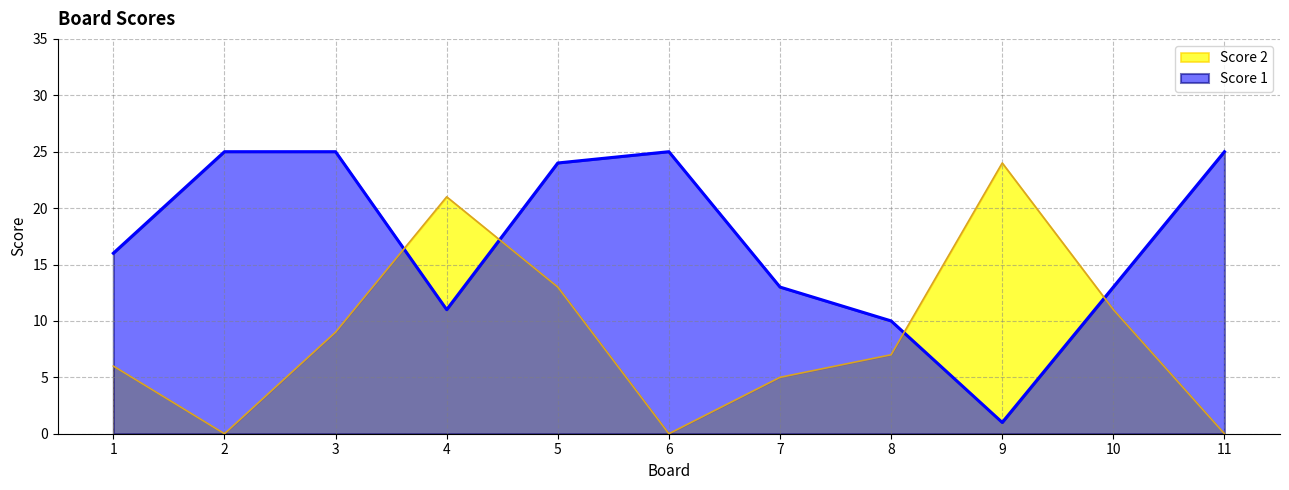

The value of Score 1 at 3 is 12. True or false?

False